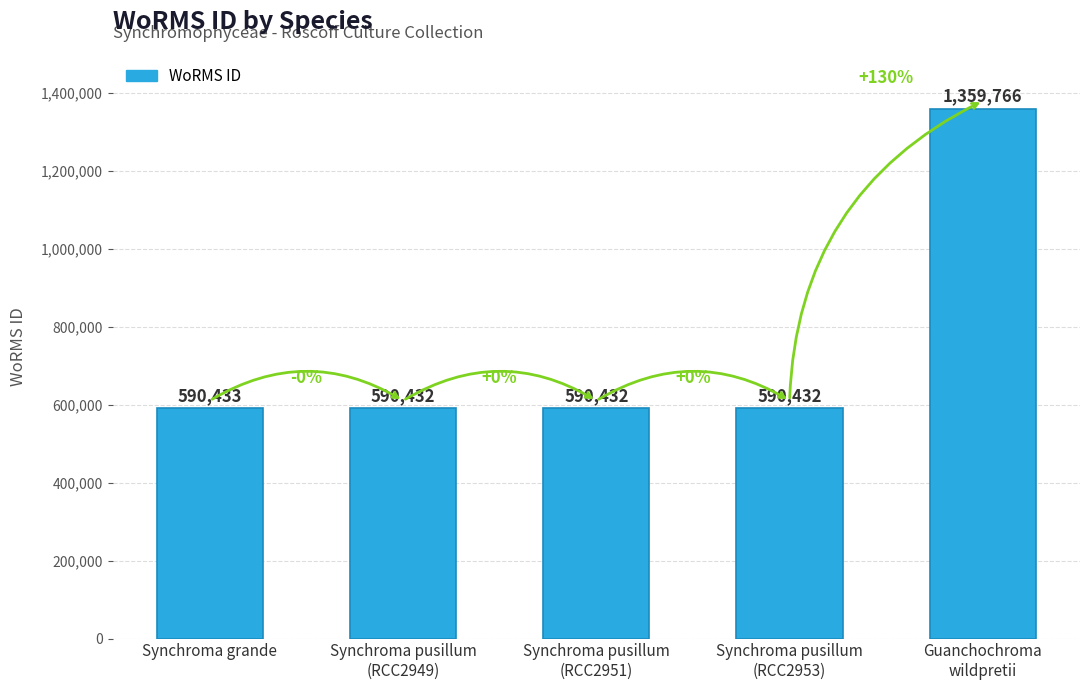

What is the maximum value shown in the chart?

1359766